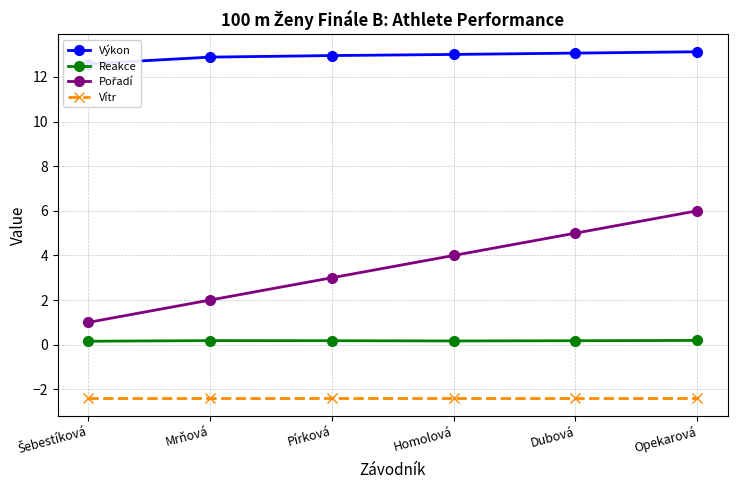

True or false: Reakce has more than 2 points higher than both neighbors.

False